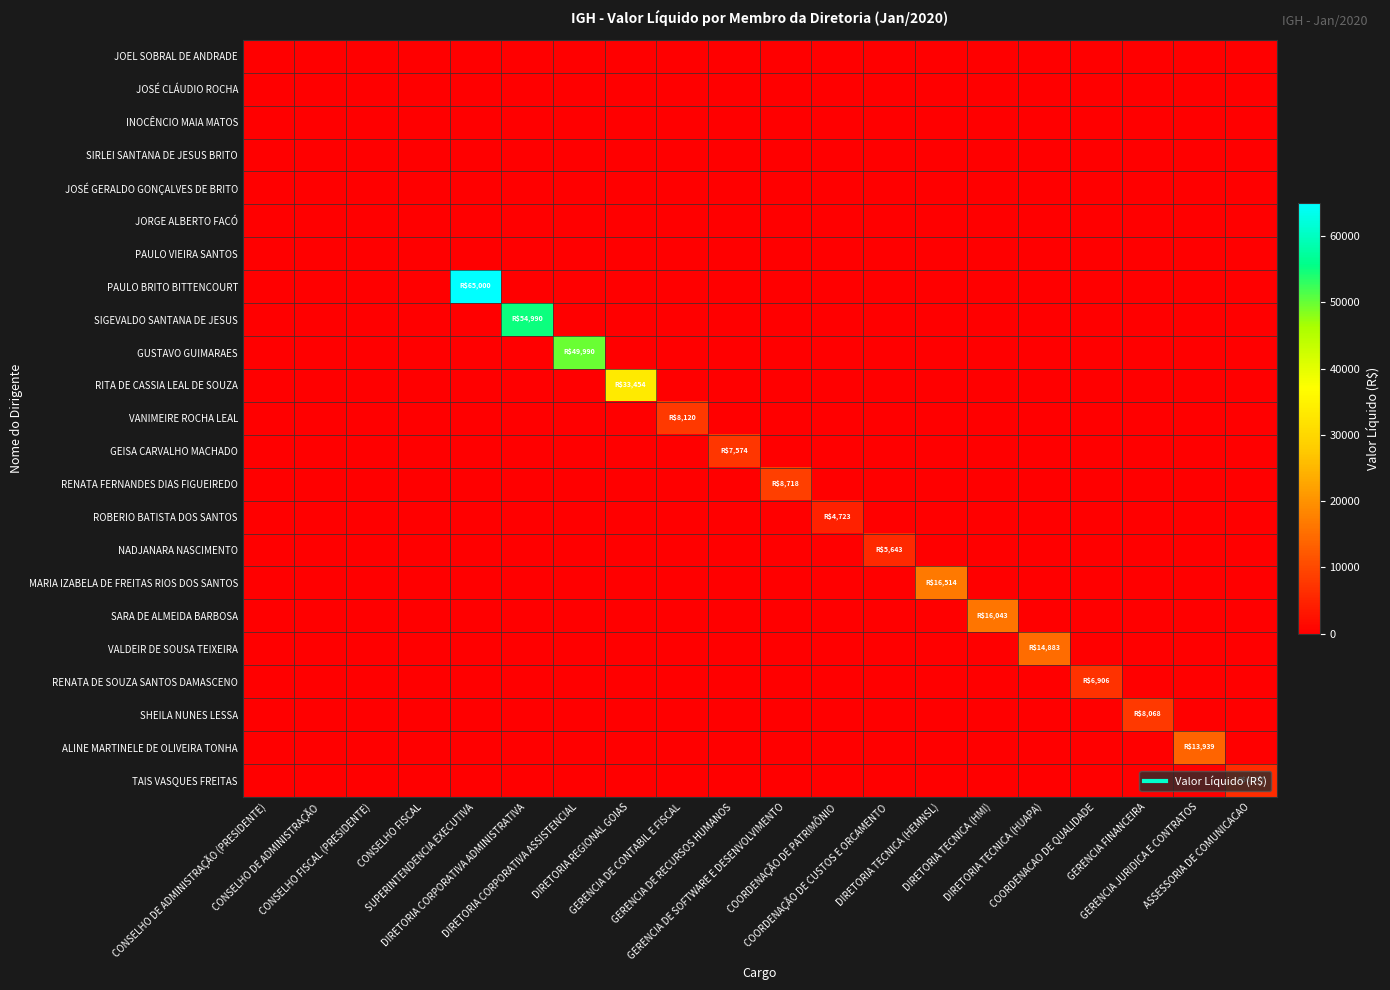

Reading left to right, transcribe all the data shown in this chart.

JOEL SOBRAL DE ANDRADE: CONSELHO DE ADMINISTRAÇÃO (PRESIDENTE)=0.0	CONSELHO DE ADMINISTRAÇÃO=0.0	CONSELHO FISCAL (PRESIDENTE)=0.0	CONSELHO FISCAL=0.0	SUPERINTENDENCIA EXECUTIVA=0.0	DIRETORIA CORPORATIVA ADMINISTRATIVA=0.0	DIRETORIA CORPORATIVA ASSISTENCIAL=0.0	DIRETORIA REGIONAL GOIAS=0.0	GERENCIA DE CONTABIL E FISCAL=0.0	GERENCIA DE RECURSOS HUMANOS=0.0	GERENCIA DE SOFTWARE E DESENVOLVIMENTO=0.0	COORDENAÇÃO DE PATRIMÔNIO=0.0	COORDENAÇÃO DE CUSTOS E ORCAMENTO=0.0	DIRETORIA TECNICA (HEMNSL)=0.0	DIRETORIA TECNICA (HMI)=0.0	DIRETORIA TECNICA (HUAPA)=0.0	COORDENACAO DE QUALIDADE=0.0	GERENCIA FINANCEIRA=0.0	GERENCIA JURIDICA E CONTRATOS=0.0	ASSESSORIA DE COMUNICACAO=0.0
JOSÉ CLÁUDIO ROCHA: CONSELHO DE ADMINISTRAÇÃO (PRESIDENTE)=0.0	CONSELHO DE ADMINISTRAÇÃO=0.0	CONSELHO FISCAL (PRESIDENTE)=0.0	CONSELHO FISCAL=0.0	SUPERINTENDENCIA EXECUTIVA=0.0	DIRETORIA CORPORATIVA ADMINISTRATIVA=0.0	DIRETORIA CORPORATIVA ASSISTENCIAL=0.0	DIRETORIA REGIONAL GOIAS=0.0	GERENCIA DE CONTABIL E FISCAL=0.0	GERENCIA DE RECURSOS HUMANOS=0.0	GERENCIA DE SOFTWARE E DESENVOLVIMENTO=0.0	COORDENAÇÃO DE PATRIMÔNIO=0.0	COORDENAÇÃO DE CUSTOS E ORCAMENTO=0.0	DIRETORIA TECNICA (HEMNSL)=0.0	DIRETORIA TECNICA (HMI)=0.0	DIRETORIA TECNICA (HUAPA)=0.0	COORDENACAO DE QUALIDADE=0.0	GERENCIA FINANCEIRA=0.0	GERENCIA JURIDICA E CONTRATOS=0.0	ASSESSORIA DE COMUNICACAO=0.0
INOCÊNCIO MAIA MATOS: CONSELHO DE ADMINISTRAÇÃO (PRESIDENTE)=0.0	CONSELHO DE ADMINISTRAÇÃO=0.0	CONSELHO FISCAL (PRESIDENTE)=0.0	CONSELHO FISCAL=0.0	SUPERINTENDENCIA EXECUTIVA=0.0	DIRETORIA CORPORATIVA ADMINISTRATIVA=0.0	DIRETORIA CORPORATIVA ASSISTENCIAL=0.0	DIRETORIA REGIONAL GOIAS=0.0	GERENCIA DE CONTABIL E FISCAL=0.0	GERENCIA DE RECURSOS HUMANOS=0.0	GERENCIA DE SOFTWARE E DESENVOLVIMENTO=0.0	COORDENAÇÃO DE PATRIMÔNIO=0.0	COORDENAÇÃO DE CUSTOS E ORCAMENTO=0.0	DIRETORIA TECNICA (HEMNSL)=0.0	DIRETORIA TECNICA (HMI)=0.0	DIRETORIA TECNICA (HUAPA)=0.0	COORDENACAO DE QUALIDADE=0.0	GERENCIA FINANCEIRA=0.0	GERENCIA JURIDICA E CONTRATOS=0.0	ASSESSORIA DE COMUNICACAO=0.0
SIRLEI SANTANA DE JESUS BRITO: CONSELHO DE ADMINISTRAÇÃO (PRESIDENTE)=0.0	CONSELHO DE ADMINISTRAÇÃO=0.0	CONSELHO FISCAL (PRESIDENTE)=0.0	CONSELHO FISCAL=0.0	SUPERINTENDENCIA EXECUTIVA=0.0	DIRETORIA CORPORATIVA ADMINISTRATIVA=0.0	DIRETORIA CORPORATIVA ASSISTENCIAL=0.0	DIRETORIA REGIONAL GOIAS=0.0	GERENCIA DE CONTABIL E FISCAL=0.0	GERENCIA DE RECURSOS HUMANOS=0.0	GERENCIA DE SOFTWARE E DESENVOLVIMENTO=0.0	COORDENAÇÃO DE PATRIMÔNIO=0.0	COORDENAÇÃO DE CUSTOS E ORCAMENTO=0.0	DIRETORIA TECNICA (HEMNSL)=0.0	DIRETORIA TECNICA (HMI)=0.0	DIRETORIA TECNICA (HUAPA)=0.0	COORDENACAO DE QUALIDADE=0.0	GERENCIA FINANCEIRA=0.0	GERENCIA JURIDICA E CONTRATOS=0.0	ASSESSORIA DE COMUNICACAO=0.0
JOSÉ GERALDO GONÇALVES DE BRITO: CONSELHO DE ADMINISTRAÇÃO (PRESIDENTE)=0.0	CONSELHO DE ADMINISTRAÇÃO=0.0	CONSELHO FISCAL (PRESIDENTE)=0.0	CONSELHO FISCAL=0.0	SUPERINTENDENCIA EXECUTIVA=0.0	DIRETORIA CORPORATIVA ADMINISTRATIVA=0.0	DIRETORIA CORPORATIVA ASSISTENCIAL=0.0	DIRETORIA REGIONAL GOIAS=0.0	GERENCIA DE CONTABIL E FISCAL=0.0	GERENCIA DE RECURSOS HUMANOS=0.0	GERENCIA DE SOFTWARE E DESENVOLVIMENTO=0.0	COORDENAÇÃO DE PATRIMÔNIO=0.0	COORDENAÇÃO DE CUSTOS E ORCAMENTO=0.0	DIRETORIA TECNICA (HEMNSL)=0.0	DIRETORIA TECNICA (HMI)=0.0	DIRETORIA TECNICA (HUAPA)=0.0	COORDENACAO DE QUALIDADE=0.0	GERENCIA FINANCEIRA=0.0	GERENCIA JURIDICA E CONTRATOS=0.0	ASSESSORIA DE COMUNICACAO=0.0
JORGE ALBERTO FACÓ: CONSELHO DE ADMINISTRAÇÃO (PRESIDENTE)=0.0	CONSELHO DE ADMINISTRAÇÃO=0.0	CONSELHO FISCAL (PRESIDENTE)=0.0	CONSELHO FISCAL=0.0	SUPERINTENDENCIA EXECUTIVA=0.0	DIRETORIA CORPORATIVA ADMINISTRATIVA=0.0	DIRETORIA CORPORATIVA ASSISTENCIAL=0.0	DIRETORIA REGIONAL GOIAS=0.0	GERENCIA DE CONTABIL E FISCAL=0.0	GERENCIA DE RECURSOS HUMANOS=0.0	GERENCIA DE SOFTWARE E DESENVOLVIMENTO=0.0	COORDENAÇÃO DE PATRIMÔNIO=0.0	COORDENAÇÃO DE CUSTOS E ORCAMENTO=0.0	DIRETORIA TECNICA (HEMNSL)=0.0	DIRETORIA TECNICA (HMI)=0.0	DIRETORIA TECNICA (HUAPA)=0.0	COORDENACAO DE QUALIDADE=0.0	GERENCIA FINANCEIRA=0.0	GERENCIA JURIDICA E CONTRATOS=0.0	ASSESSORIA DE COMUNICACAO=0.0
PAULO VIEIRA SANTOS: CONSELHO DE ADMINISTRAÇÃO (PRESIDENTE)=0.0	CONSELHO DE ADMINISTRAÇÃO=0.0	CONSELHO FISCAL (PRESIDENTE)=0.0	CONSELHO FISCAL=0.0	SUPERINTENDENCIA EXECUTIVA=0.0	DIRETORIA CORPORATIVA ADMINISTRATIVA=0.0	DIRETORIA CORPORATIVA ASSISTENCIAL=0.0	DIRETORIA REGIONAL GOIAS=0.0	GERENCIA DE CONTABIL E FISCAL=0.0	GERENCIA DE RECURSOS HUMANOS=0.0	GERENCIA DE SOFTWARE E DESENVOLVIMENTO=0.0	COORDENAÇÃO DE PATRIMÔNIO=0.0	COORDENAÇÃO DE CUSTOS E ORCAMENTO=0.0	DIRETORIA TECNICA (HEMNSL)=0.0	DIRETORIA TECNICA (HMI)=0.0	DIRETORIA TECNICA (HUAPA)=0.0	COORDENACAO DE QUALIDADE=0.0	GERENCIA FINANCEIRA=0.0	GERENCIA JURIDICA E CONTRATOS=0.0	ASSESSORIA DE COMUNICACAO=0.0
PAULO BRITO BITTENCOURT: CONSELHO DE ADMINISTRAÇÃO (PRESIDENTE)=0.0	CONSELHO DE ADMINISTRAÇÃO=0.0	CONSELHO FISCAL (PRESIDENTE)=0.0	CONSELHO FISCAL=0.0	SUPERINTENDENCIA EXECUTIVA=65000.0	DIRETORIA CORPORATIVA ADMINISTRATIVA=0.0	DIRETORIA CORPORATIVA ASSISTENCIAL=0.0	DIRETORIA REGIONAL GOIAS=0.0	GERENCIA DE CONTABIL E FISCAL=0.0	GERENCIA DE RECURSOS HUMANOS=0.0	GERENCIA DE SOFTWARE E DESENVOLVIMENTO=0.0	COORDENAÇÃO DE PATRIMÔNIO=0.0	COORDENAÇÃO DE CUSTOS E ORCAMENTO=0.0	DIRETORIA TECNICA (HEMNSL)=0.0	DIRETORIA TECNICA (HMI)=0.0	DIRETORIA TECNICA (HUAPA)=0.0	COORDENACAO DE QUALIDADE=0.0	GERENCIA FINANCEIRA=0.0	GERENCIA JURIDICA E CONTRATOS=0.0	ASSESSORIA DE COMUNICACAO=0.0
SIGEVALDO SANTANA DE JESUS: CONSELHO DE ADMINISTRAÇÃO (PRESIDENTE)=0.0	CONSELHO DE ADMINISTRAÇÃO=0.0	CONSELHO FISCAL (PRESIDENTE)=0.0	CONSELHO FISCAL=0.0	SUPERINTENDENCIA EXECUTIVA=0.0	DIRETORIA CORPORATIVA ADMINISTRATIVA=54990.0	DIRETORIA CORPORATIVA ASSISTENCIAL=0.0	DIRETORIA REGIONAL GOIAS=0.0	GERENCIA DE CONTABIL E FISCAL=0.0	GERENCIA DE RECURSOS HUMANOS=0.0	GERENCIA DE SOFTWARE E DESENVOLVIMENTO=0.0	COORDENAÇÃO DE PATRIMÔNIO=0.0	COORDENAÇÃO DE CUSTOS E ORCAMENTO=0.0	DIRETORIA TECNICA (HEMNSL)=0.0	DIRETORIA TECNICA (HMI)=0.0	DIRETORIA TECNICA (HUAPA)=0.0	COORDENACAO DE QUALIDADE=0.0	GERENCIA FINANCEIRA=0.0	GERENCIA JURIDICA E CONTRATOS=0.0	ASSESSORIA DE COMUNICACAO=0.0
GUSTAVO GUIMARAES: CONSELHO DE ADMINISTRAÇÃO (PRESIDENTE)=0.0	CONSELHO DE ADMINISTRAÇÃO=0.0	CONSELHO FISCAL (PRESIDENTE)=0.0	CONSELHO FISCAL=0.0	SUPERINTENDENCIA EXECUTIVA=0.0	DIRETORIA CORPORATIVA ADMINISTRATIVA=0.0	DIRETORIA CORPORATIVA ASSISTENCIAL=49990.0	DIRETORIA REGIONAL GOIAS=0.0	GERENCIA DE CONTABIL E FISCAL=0.0	GERENCIA DE RECURSOS HUMANOS=0.0	GERENCIA DE SOFTWARE E DESENVOLVIMENTO=0.0	COORDENAÇÃO DE PATRIMÔNIO=0.0	COORDENAÇÃO DE CUSTOS E ORCAMENTO=0.0	DIRETORIA TECNICA (HEMNSL)=0.0	DIRETORIA TECNICA (HMI)=0.0	DIRETORIA TECNICA (HUAPA)=0.0	COORDENACAO DE QUALIDADE=0.0	GERENCIA FINANCEIRA=0.0	GERENCIA JURIDICA E CONTRATOS=0.0	ASSESSORIA DE COMUNICACAO=0.0
RITA DE CASSIA LEAL DE SOUZA: CONSELHO DE ADMINISTRAÇÃO (PRESIDENTE)=0.0	CONSELHO DE ADMINISTRAÇÃO=0.0	CONSELHO FISCAL (PRESIDENTE)=0.0	CONSELHO FISCAL=0.0	SUPERINTENDENCIA EXECUTIVA=0.0	DIRETORIA CORPORATIVA ADMINISTRATIVA=0.0	DIRETORIA CORPORATIVA ASSISTENCIAL=0.0	DIRETORIA REGIONAL GOIAS=33453.8	GERENCIA DE CONTABIL E FISCAL=0.0	GERENCIA DE RECURSOS HUMANOS=0.0	GERENCIA DE SOFTWARE E DESENVOLVIMENTO=0.0	COORDENAÇÃO DE PATRIMÔNIO=0.0	COORDENAÇÃO DE CUSTOS E ORCAMENTO=0.0	DIRETORIA TECNICA (HEMNSL)=0.0	DIRETORIA TECNICA (HMI)=0.0	DIRETORIA TECNICA (HUAPA)=0.0	COORDENACAO DE QUALIDADE=0.0	GERENCIA FINANCEIRA=0.0	GERENCIA JURIDICA E CONTRATOS=0.0	ASSESSORIA DE COMUNICACAO=0.0
VANIMEIRE ROCHA LEAL: CONSELHO DE ADMINISTRAÇÃO (PRESIDENTE)=0.0	CONSELHO DE ADMINISTRAÇÃO=0.0	CONSELHO FISCAL (PRESIDENTE)=0.0	CONSELHO FISCAL=0.0	SUPERINTENDENCIA EXECUTIVA=0.0	DIRETORIA CORPORATIVA ADMINISTRATIVA=0.0	DIRETORIA CORPORATIVA ASSISTENCIAL=0.0	DIRETORIA REGIONAL GOIAS=0.0	GERENCIA DE CONTABIL E FISCAL=8119.7	GERENCIA DE RECURSOS HUMANOS=0.0	GERENCIA DE SOFTWARE E DESENVOLVIMENTO=0.0	COORDENAÇÃO DE PATRIMÔNIO=0.0	COORDENAÇÃO DE CUSTOS E ORCAMENTO=0.0	DIRETORIA TECNICA (HEMNSL)=0.0	DIRETORIA TECNICA (HMI)=0.0	DIRETORIA TECNICA (HUAPA)=0.0	COORDENACAO DE QUALIDADE=0.0	GERENCIA FINANCEIRA=0.0	GERENCIA JURIDICA E CONTRATOS=0.0	ASSESSORIA DE COMUNICACAO=0.0
GEISA CARVALHO MACHADO: CONSELHO DE ADMINISTRAÇÃO (PRESIDENTE)=0.0	CONSELHO DE ADMINISTRAÇÃO=0.0	CONSELHO FISCAL (PRESIDENTE)=0.0	CONSELHO FISCAL=0.0	SUPERINTENDENCIA EXECUTIVA=0.0	DIRETORIA CORPORATIVA ADMINISTRATIVA=0.0	DIRETORIA CORPORATIVA ASSISTENCIAL=0.0	DIRETORIA REGIONAL GOIAS=0.0	GERENCIA DE CONTABIL E FISCAL=0.0	GERENCIA DE RECURSOS HUMANOS=7574.4	GERENCIA DE SOFTWARE E DESENVOLVIMENTO=0.0	COORDENAÇÃO DE PATRIMÔNIO=0.0	COORDENAÇÃO DE CUSTOS E ORCAMENTO=0.0	DIRETORIA TECNICA (HEMNSL)=0.0	DIRETORIA TECNICA (HMI)=0.0	DIRETORIA TECNICA (HUAPA)=0.0	COORDENACAO DE QUALIDADE=0.0	GERENCIA FINANCEIRA=0.0	GERENCIA JURIDICA E CONTRATOS=0.0	ASSESSORIA DE COMUNICACAO=0.0
RENATA FERNANDES DIAS FIGUEIREDO: CONSELHO DE ADMINISTRAÇÃO (PRESIDENTE)=0.0	CONSELHO DE ADMINISTRAÇÃO=0.0	CONSELHO FISCAL (PRESIDENTE)=0.0	CONSELHO FISCAL=0.0	SUPERINTENDENCIA EXECUTIVA=0.0	DIRETORIA CORPORATIVA ADMINISTRATIVA=0.0	DIRETORIA CORPORATIVA ASSISTENCIAL=0.0	DIRETORIA REGIONAL GOIAS=0.0	GERENCIA DE CONTABIL E FISCAL=0.0	GERENCIA DE RECURSOS HUMANOS=0.0	GERENCIA DE SOFTWARE E DESENVOLVIMENTO=8717.6	COORDENAÇÃO DE PATRIMÔNIO=0.0	COORDENAÇÃO DE CUSTOS E ORCAMENTO=0.0	DIRETORIA TECNICA (HEMNSL)=0.0	DIRETORIA TECNICA (HMI)=0.0	DIRETORIA TECNICA (HUAPA)=0.0	COORDENACAO DE QUALIDADE=0.0	GERENCIA FINANCEIRA=0.0	GERENCIA JURIDICA E CONTRATOS=0.0	ASSESSORIA DE COMUNICACAO=0.0
ROBERIO BATISTA DOS SANTOS: CONSELHO DE ADMINISTRAÇÃO (PRESIDENTE)=0.0	CONSELHO DE ADMINISTRAÇÃO=0.0	CONSELHO FISCAL (PRESIDENTE)=0.0	CONSELHO FISCAL=0.0	SUPERINTENDENCIA EXECUTIVA=0.0	DIRETORIA CORPORATIVA ADMINISTRATIVA=0.0	DIRETORIA CORPORATIVA ASSISTENCIAL=0.0	DIRETORIA REGIONAL GOIAS=0.0	GERENCIA DE CONTABIL E FISCAL=0.0	GERENCIA DE RECURSOS HUMANOS=0.0	GERENCIA DE SOFTWARE E DESENVOLVIMENTO=0.0	COORDENAÇÃO DE PATRIMÔNIO=4722.7	COORDENAÇÃO DE CUSTOS E ORCAMENTO=0.0	DIRETORIA TECNICA (HEMNSL)=0.0	DIRETORIA TECNICA (HMI)=0.0	DIRETORIA TECNICA (HUAPA)=0.0	COORDENACAO DE QUALIDADE=0.0	GERENCIA FINANCEIRA=0.0	GERENCIA JURIDICA E CONTRATOS=0.0	ASSESSORIA DE COMUNICACAO=0.0
NADJANARA NASCIMENTO: CONSELHO DE ADMINISTRAÇÃO (PRESIDENTE)=0.0	CONSELHO DE ADMINISTRAÇÃO=0.0	CONSELHO FISCAL (PRESIDENTE)=0.0	CONSELHO FISCAL=0.0	SUPERINTENDENCIA EXECUTIVA=0.0	DIRETORIA CORPORATIVA ADMINISTRATIVA=0.0	DIRETORIA CORPORATIVA ASSISTENCIAL=0.0	DIRETORIA REGIONAL GOIAS=0.0	GERENCIA DE CONTABIL E FISCAL=0.0	GERENCIA DE RECURSOS HUMANOS=0.0	GERENCIA DE SOFTWARE E DESENVOLVIMENTO=0.0	COORDENAÇÃO DE PATRIMÔNIO=0.0	COORDENAÇÃO DE CUSTOS E ORCAMENTO=5643.5	DIRETORIA TECNICA (HEMNSL)=0.0	DIRETORIA TECNICA (HMI)=0.0	DIRETORIA TECNICA (HUAPA)=0.0	COORDENACAO DE QUALIDADE=0.0	GERENCIA FINANCEIRA=0.0	GERENCIA JURIDICA E CONTRATOS=0.0	ASSESSORIA DE COMUNICACAO=0.0
MARIA IZABELA DE FREITAS RIOS DOS SANTOS: CONSELHO DE ADMINISTRAÇÃO (PRESIDENTE)=0.0	CONSELHO DE ADMINISTRAÇÃO=0.0	CONSELHO FISCAL (PRESIDENTE)=0.0	CONSELHO FISCAL=0.0	SUPERINTENDENCIA EXECUTIVA=0.0	DIRETORIA CORPORATIVA ADMINISTRATIVA=0.0	DIRETORIA CORPORATIVA ASSISTENCIAL=0.0	DIRETORIA REGIONAL GOIAS=0.0	GERENCIA DE CONTABIL E FISCAL=0.0	GERENCIA DE RECURSOS HUMANOS=0.0	GERENCIA DE SOFTWARE E DESENVOLVIMENTO=0.0	COORDENAÇÃO DE PATRIMÔNIO=0.0	COORDENAÇÃO DE CUSTOS E ORCAMENTO=0.0	DIRETORIA TECNICA (HEMNSL)=16514.1	DIRETORIA TECNICA (HMI)=0.0	DIRETORIA TECNICA (HUAPA)=0.0	COORDENACAO DE QUALIDADE=0.0	GERENCIA FINANCEIRA=0.0	GERENCIA JURIDICA E CONTRATOS=0.0	ASSESSORIA DE COMUNICACAO=0.0
SARA DE ALMEIDA BARBOSA: CONSELHO DE ADMINISTRAÇÃO (PRESIDENTE)=0.0	CONSELHO DE ADMINISTRAÇÃO=0.0	CONSELHO FISCAL (PRESIDENTE)=0.0	CONSELHO FISCAL=0.0	SUPERINTENDENCIA EXECUTIVA=0.0	DIRETORIA CORPORATIVA ADMINISTRATIVA=0.0	DIRETORIA CORPORATIVA ASSISTENCIAL=0.0	DIRETORIA REGIONAL GOIAS=0.0	GERENCIA DE CONTABIL E FISCAL=0.0	GERENCIA DE RECURSOS HUMANOS=0.0	GERENCIA DE SOFTWARE E DESENVOLVIMENTO=0.0	COORDENAÇÃO DE PATRIMÔNIO=0.0	COORDENAÇÃO DE CUSTOS E ORCAMENTO=0.0	DIRETORIA TECNICA (HEMNSL)=0.0	DIRETORIA TECNICA (HMI)=16042.8	DIRETORIA TECNICA (HUAPA)=0.0	COORDENACAO DE QUALIDADE=0.0	GERENCIA FINANCEIRA=0.0	GERENCIA JURIDICA E CONTRATOS=0.0	ASSESSORIA DE COMUNICACAO=0.0
VALDEIR DE SOUSA TEIXEIRA: CONSELHO DE ADMINISTRAÇÃO (PRESIDENTE)=0.0	CONSELHO DE ADMINISTRAÇÃO=0.0	CONSELHO FISCAL (PRESIDENTE)=0.0	CONSELHO FISCAL=0.0	SUPERINTENDENCIA EXECUTIVA=0.0	DIRETORIA CORPORATIVA ADMINISTRATIVA=0.0	DIRETORIA CORPORATIVA ASSISTENCIAL=0.0	DIRETORIA REGIONAL GOIAS=0.0	GERENCIA DE CONTABIL E FISCAL=0.0	GERENCIA DE RECURSOS HUMANOS=0.0	GERENCIA DE SOFTWARE E DESENVOLVIMENTO=0.0	COORDENAÇÃO DE PATRIMÔNIO=0.0	COORDENAÇÃO DE CUSTOS E ORCAMENTO=0.0	DIRETORIA TECNICA (HEMNSL)=0.0	DIRETORIA TECNICA (HMI)=0.0	DIRETORIA TECNICA (HUAPA)=14882.8	COORDENACAO DE QUALIDADE=0.0	GERENCIA FINANCEIRA=0.0	GERENCIA JURIDICA E CONTRATOS=0.0	ASSESSORIA DE COMUNICACAO=0.0
RENATA DE SOUZA SANTOS DAMASCENO: CONSELHO DE ADMINISTRAÇÃO (PRESIDENTE)=0.0	CONSELHO DE ADMINISTRAÇÃO=0.0	CONSELHO FISCAL (PRESIDENTE)=0.0	CONSELHO FISCAL=0.0	SUPERINTENDENCIA EXECUTIVA=0.0	DIRETORIA CORPORATIVA ADMINISTRATIVA=0.0	DIRETORIA CORPORATIVA ASSISTENCIAL=0.0	DIRETORIA REGIONAL GOIAS=0.0	GERENCIA DE CONTABIL E FISCAL=0.0	GERENCIA DE RECURSOS HUMANOS=0.0	GERENCIA DE SOFTWARE E DESENVOLVIMENTO=0.0	COORDENAÇÃO DE PATRIMÔNIO=0.0	COORDENAÇÃO DE CUSTOS E ORCAMENTO=0.0	DIRETORIA TECNICA (HEMNSL)=0.0	DIRETORIA TECNICA (HMI)=0.0	DIRETORIA TECNICA (HUAPA)=0.0	COORDENACAO DE QUALIDADE=6905.8	GERENCIA FINANCEIRA=0.0	GERENCIA JURIDICA E CONTRATOS=0.0	ASSESSORIA DE COMUNICACAO=0.0
SHEILA NUNES LESSA: CONSELHO DE ADMINISTRAÇÃO (PRESIDENTE)=0.0	CONSELHO DE ADMINISTRAÇÃO=0.0	CONSELHO FISCAL (PRESIDENTE)=0.0	CONSELHO FISCAL=0.0	SUPERINTENDENCIA EXECUTIVA=0.0	DIRETORIA CORPORATIVA ADMINISTRATIVA=0.0	DIRETORIA CORPORATIVA ASSISTENCIAL=0.0	DIRETORIA REGIONAL GOIAS=0.0	GERENCIA DE CONTABIL E FISCAL=0.0	GERENCIA DE RECURSOS HUMANOS=0.0	GERENCIA DE SOFTWARE E DESENVOLVIMENTO=0.0	COORDENAÇÃO DE PATRIMÔNIO=0.0	COORDENAÇÃO DE CUSTOS E ORCAMENTO=0.0	DIRETORIA TECNICA (HEMNSL)=0.0	DIRETORIA TECNICA (HMI)=0.0	DIRETORIA TECNICA (HUAPA)=0.0	COORDENACAO DE QUALIDADE=0.0	GERENCIA FINANCEIRA=8067.5	GERENCIA JURIDICA E CONTRATOS=0.0	ASSESSORIA DE COMUNICACAO=0.0
ALINE MARTINELE DE OLIVEIRA TONHA: CONSELHO DE ADMINISTRAÇÃO (PRESIDENTE)=0.0	CONSELHO DE ADMINISTRAÇÃO=0.0	CONSELHO FISCAL (PRESIDENTE)=0.0	CONSELHO FISCAL=0.0	SUPERINTENDENCIA EXECUTIVA=0.0	DIRETORIA CORPORATIVA ADMINISTRATIVA=0.0	DIRETORIA CORPORATIVA ASSISTENCIAL=0.0	DIRETORIA REGIONAL GOIAS=0.0	GERENCIA DE CONTABIL E FISCAL=0.0	GERENCIA DE RECURSOS HUMANOS=0.0	GERENCIA DE SOFTWARE E DESENVOLVIMENTO=0.0	COORDENAÇÃO DE PATRIMÔNIO=0.0	COORDENAÇÃO DE CUSTOS E ORCAMENTO=0.0	DIRETORIA TECNICA (HEMNSL)=0.0	DIRETORIA TECNICA (HMI)=0.0	DIRETORIA TECNICA (HUAPA)=0.0	COORDENACAO DE QUALIDADE=0.0	GERENCIA FINANCEIRA=0.0	GERENCIA JURIDICA E CONTRATOS=13939.0	ASSESSORIA DE COMUNICACAO=0.0
TAIS VASQUES FREITAS: CONSELHO DE ADMINISTRAÇÃO (PRESIDENTE)=0.0	CONSELHO DE ADMINISTRAÇÃO=0.0	CONSELHO FISCAL (PRESIDENTE)=0.0	CONSELHO FISCAL=0.0	SUPERINTENDENCIA EXECUTIVA=0.0	DIRETORIA CORPORATIVA ADMINISTRATIVA=0.0	DIRETORIA CORPORATIVA ASSISTENCIAL=0.0	DIRETORIA REGIONAL GOIAS=0.0	GERENCIA DE CONTABIL E FISCAL=0.0	GERENCIA DE RECURSOS HUMANOS=0.0	GERENCIA DE SOFTWARE E DESENVOLVIMENTO=0.0	COORDENAÇÃO DE PATRIMÔNIO=0.0	COORDENAÇÃO DE CUSTOS E ORCAMENTO=0.0	DIRETORIA TECNICA (HEMNSL)=0.0	DIRETORIA TECNICA (HMI)=0.0	DIRETORIA TECNICA (HUAPA)=0.0	COORDENACAO DE QUALIDADE=0.0	GERENCIA FINANCEIRA=0.0	GERENCIA JURIDICA E CONTRATOS=0.0	ASSESSORIA DE COMUNICACAO=6176.7